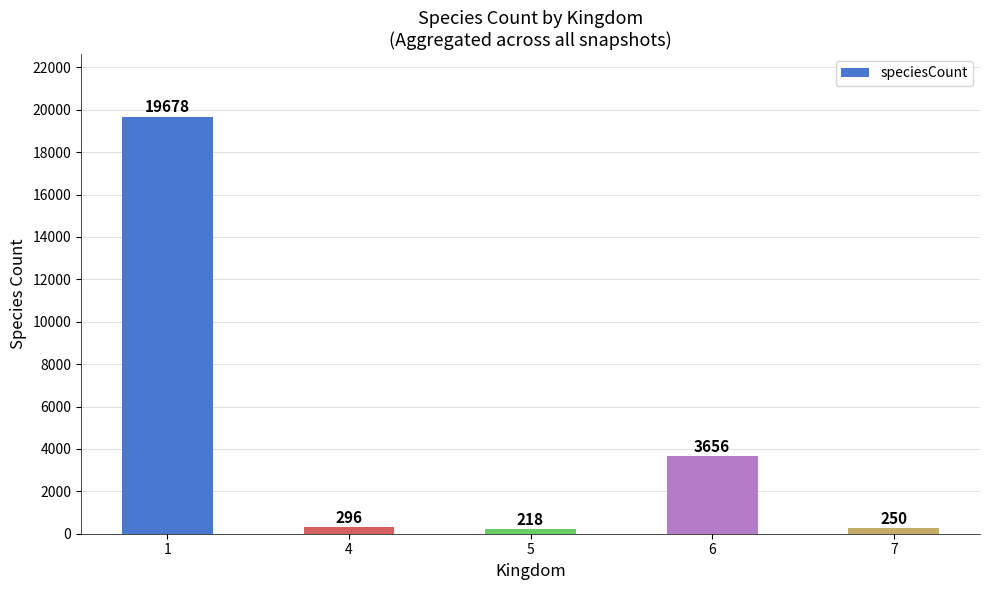

At which category does the chart reach its minimum across all series?

5